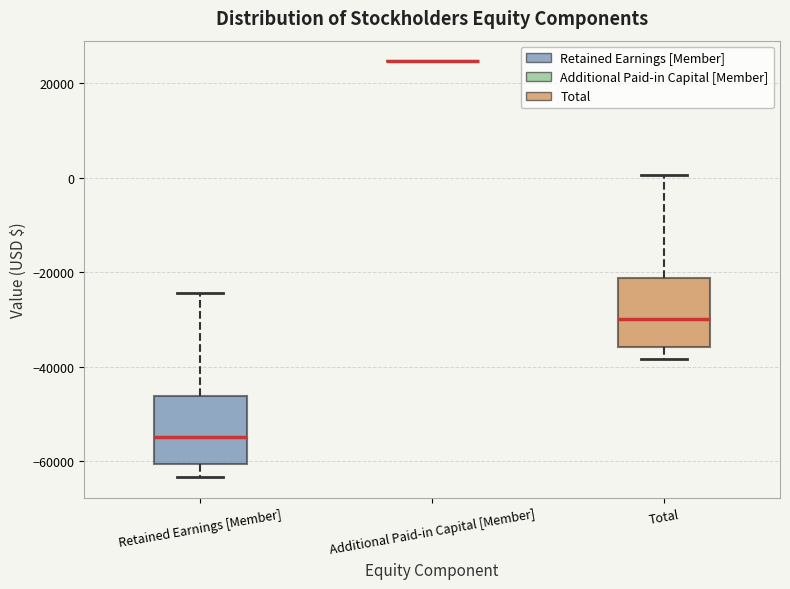

Where does the lower whisker of the box for Total end on the y-axis? The values are not printed on the chart, so give them approximately, as read against the axis.

-38000